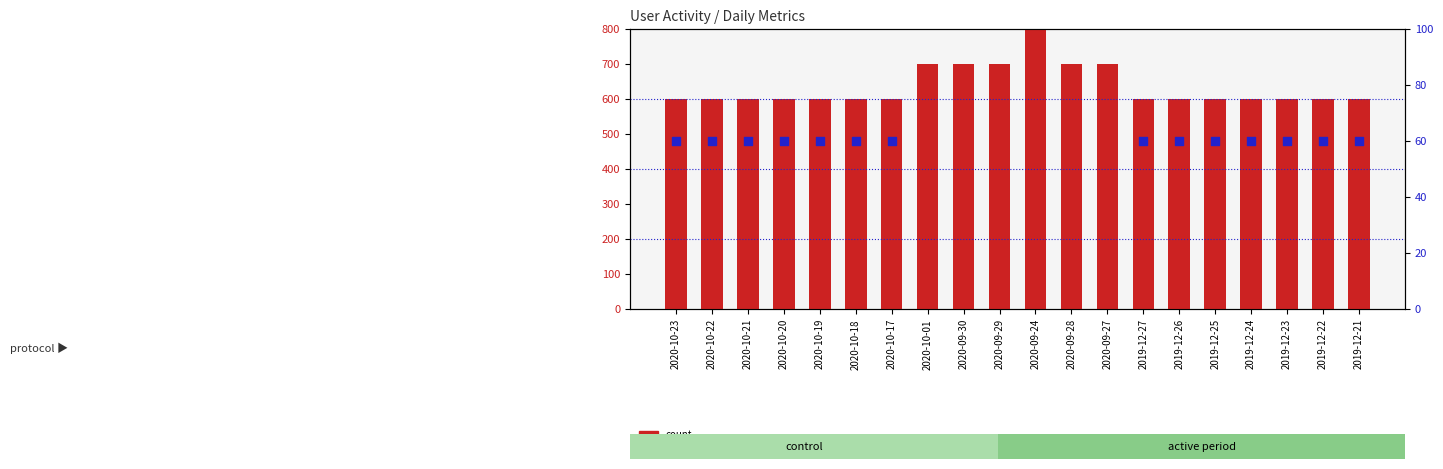

At how many categories does at least one series exceed 682?

6